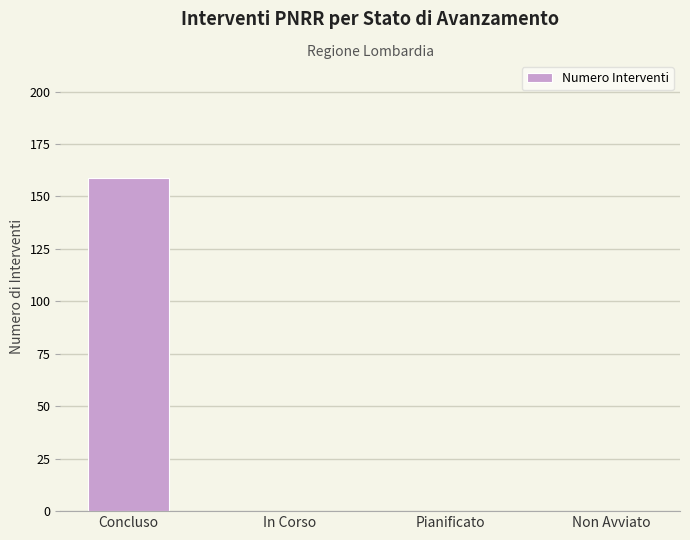

What value does the data have at Concluso, to the nearest 50?

150